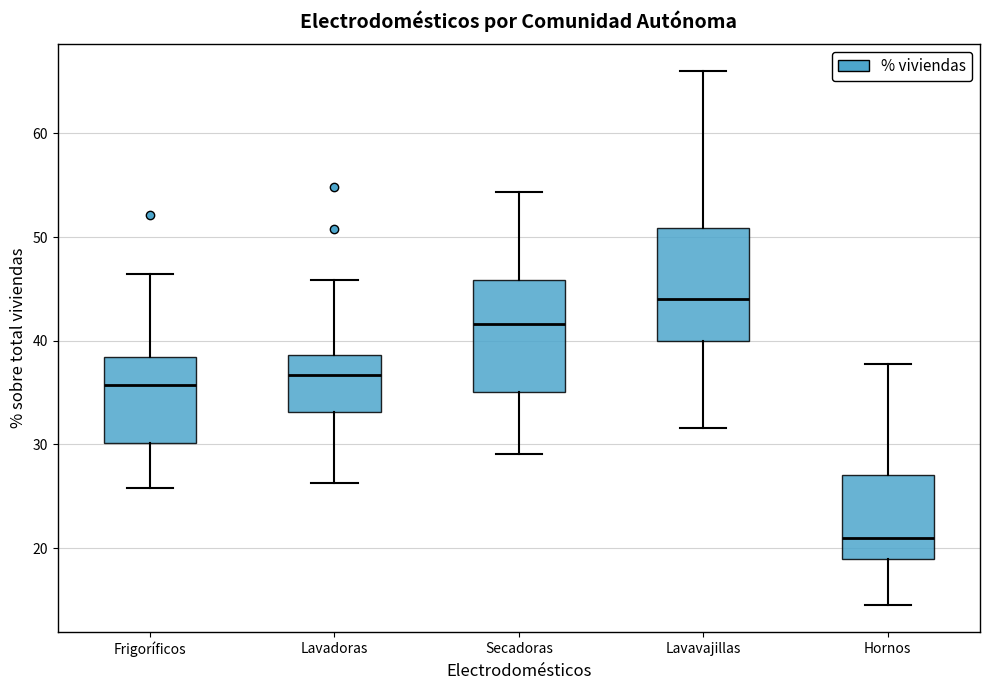

Reading left to right, transcribe this box plot: for each box, give where its median line is, the range the box spans, and where its two whiskers end, as read against the y-axis. The values are not printed on the chart, so give them approximately, as read against the axis.

Frigoríficos: median 36, box 30 to 38, whiskers 26 to 46
Lavadoras: median 37, box 33 to 39, whiskers 26 to 46
Secadoras: median 42, box 35 to 46, whiskers 29 to 54
Lavavajillas: median 44, box 40 to 51, whiskers 32 to 66
Hornos: median 21, box 19 to 27, whiskers 15 to 38